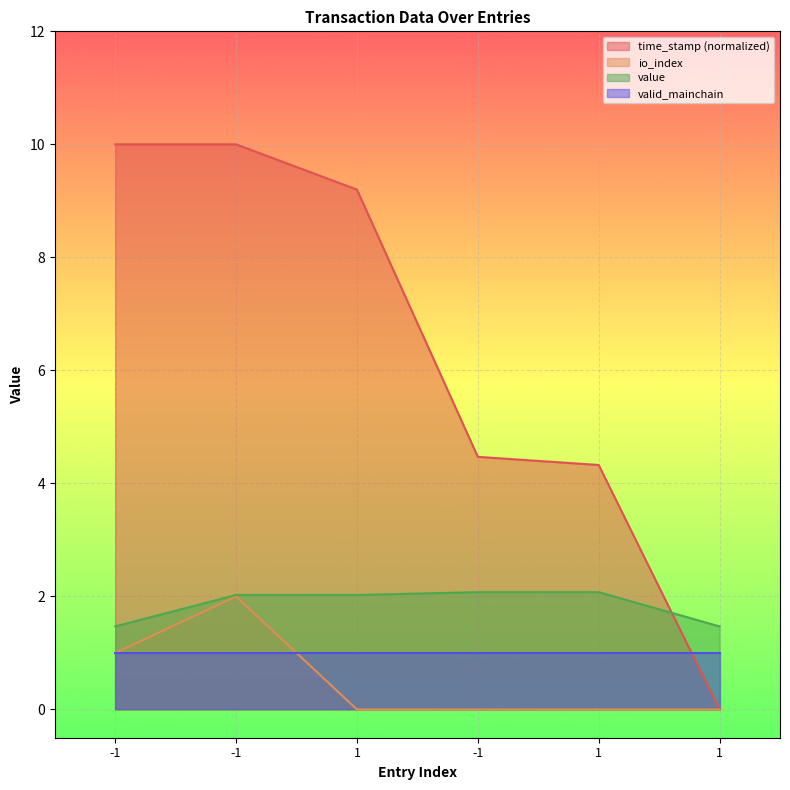

True or false: value and io_index cross at least once.

False